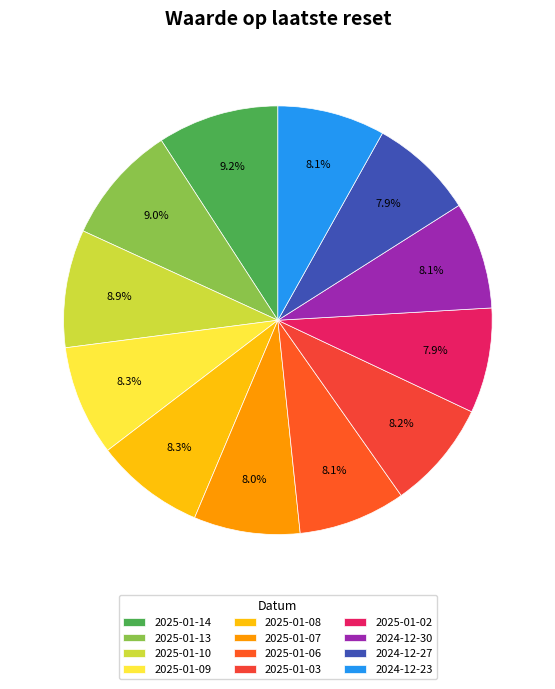

Count the number of slices in the pie.

12